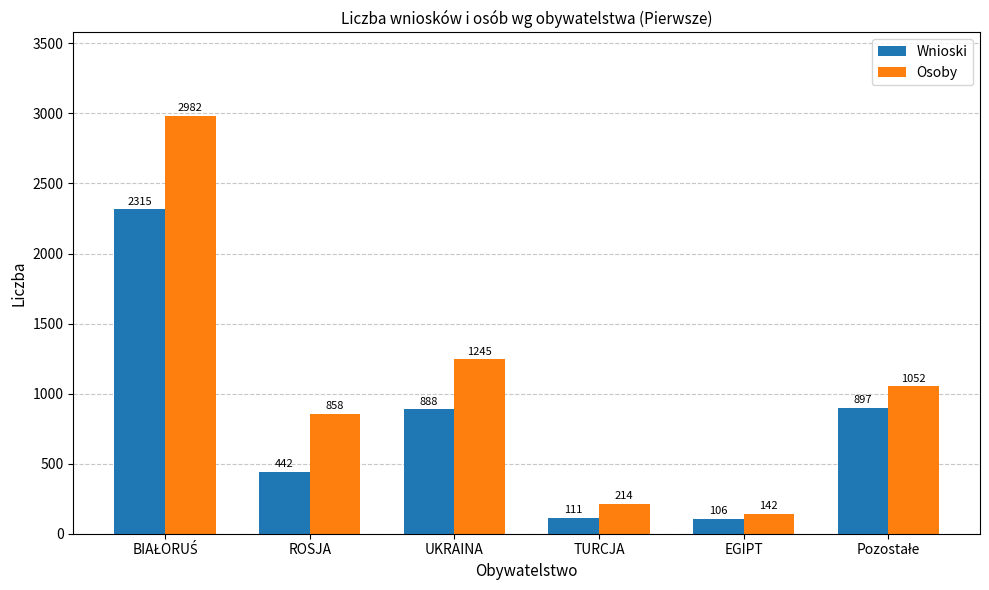

Which series changed the most between TURCJA and EGIPT?

Osoby